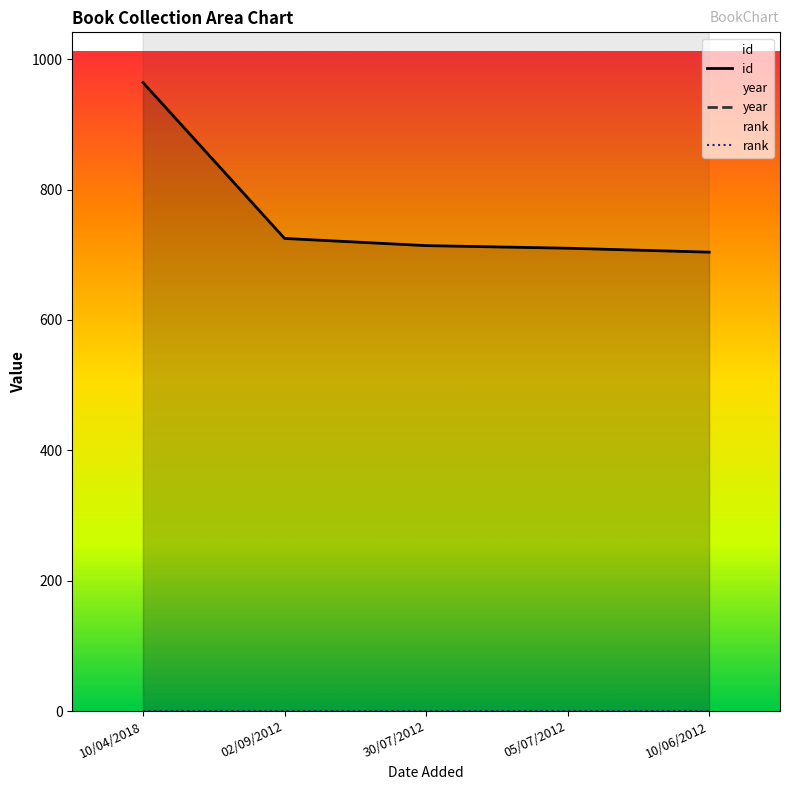

What is the spread (max minus min) of values at 10/04/2018?

1053